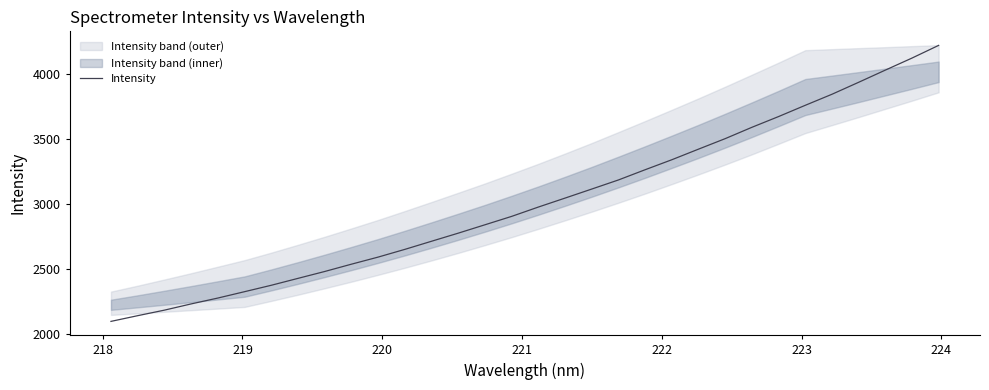

How many values are below 2974?

16